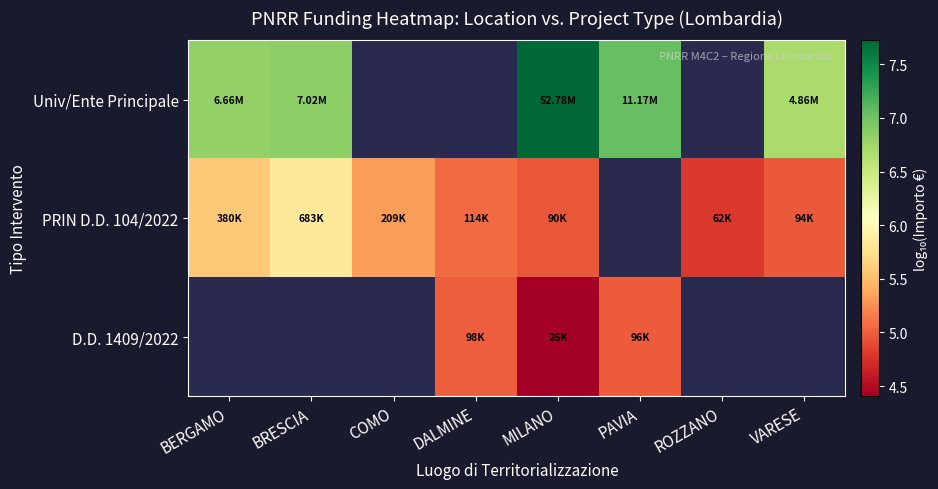

How many categories are shown in the chart?

8